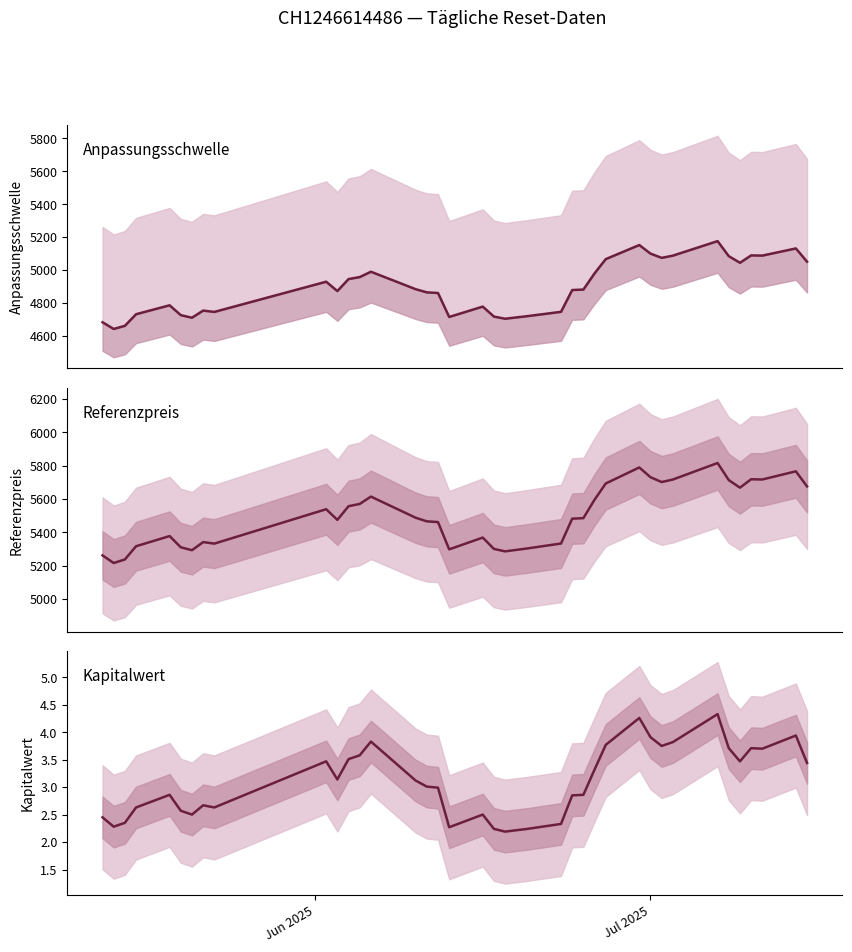

How many lines are shown in the chart?

3